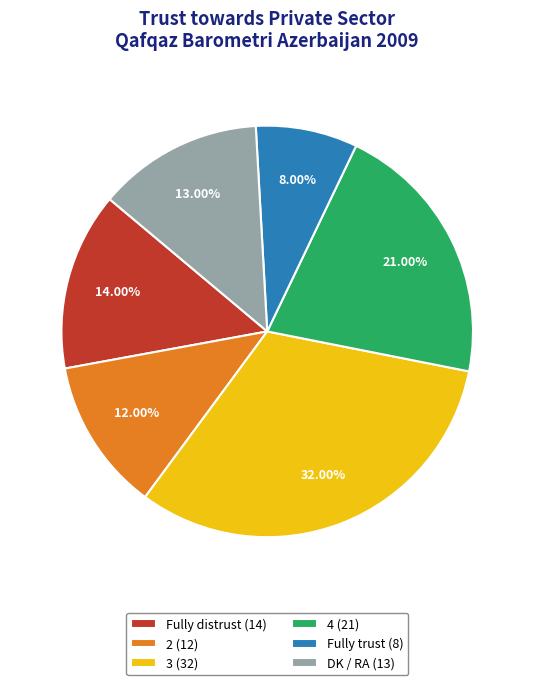

Which has a higher value, 3 or 2?

3